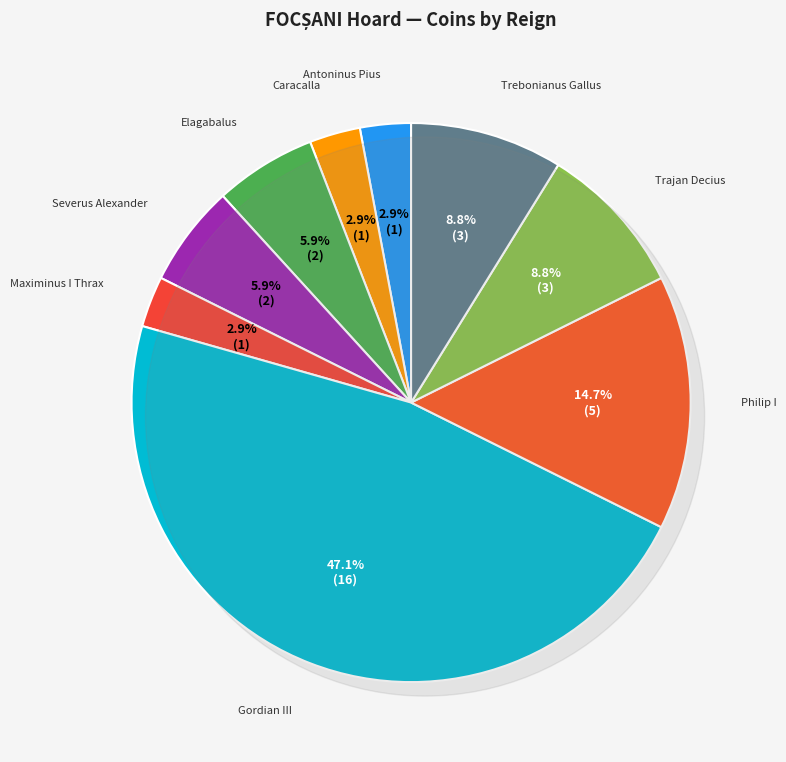

What is the ratio of the value at Caracalla to the value at Gordian III?

0.1